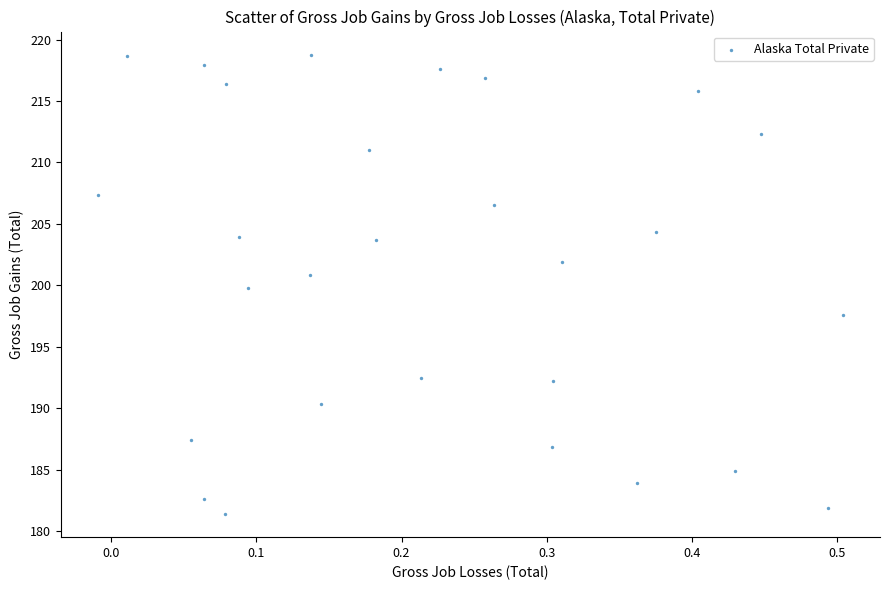

What is the range of X values (max minus min)?

0.5